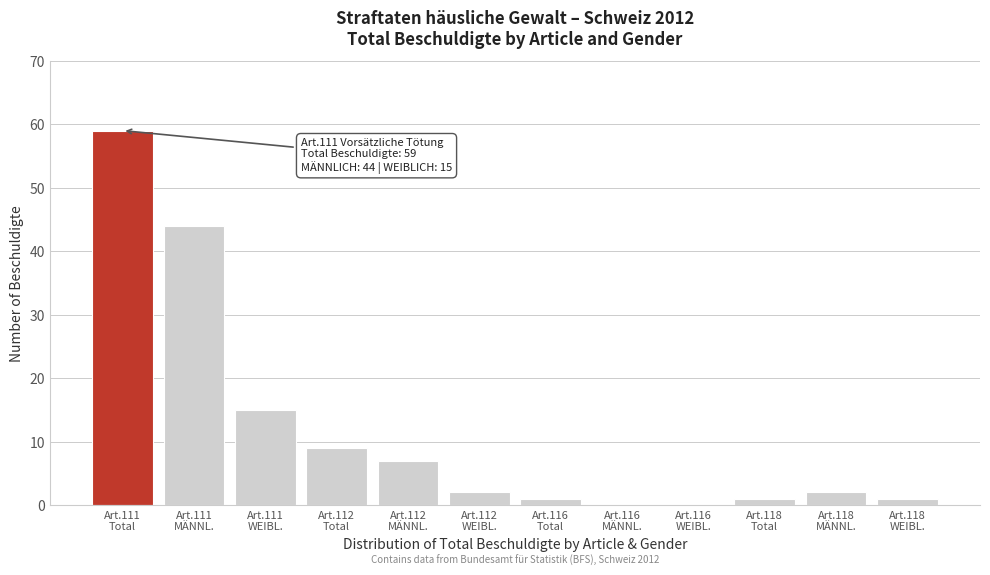

What is the maximum value shown in the chart?

59